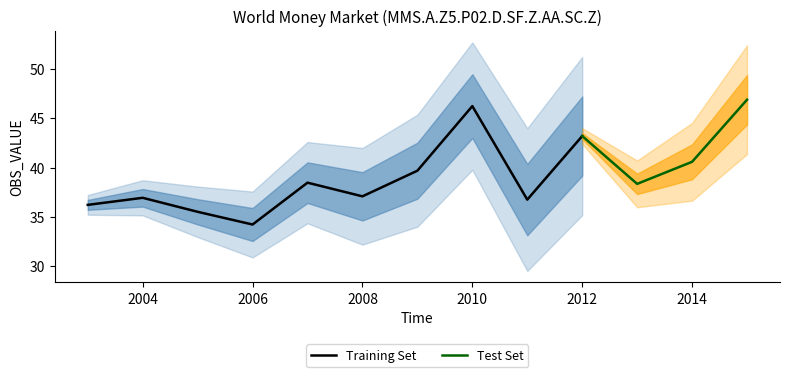

Reading left to right, list all the values displayed in this chart.

36.2	36.9	35.5	34.2	38.5	37.1	39.7	46.2	36.8	43.2	38.4	40.6	46.9